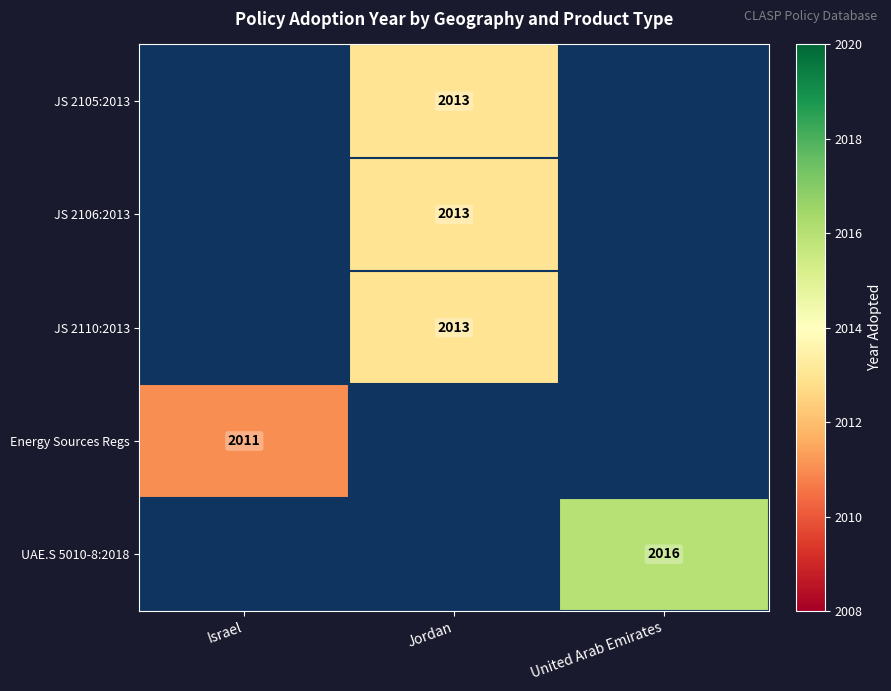

True or false: JS 2105:2013 has a value of 2013 at Jordan.

True